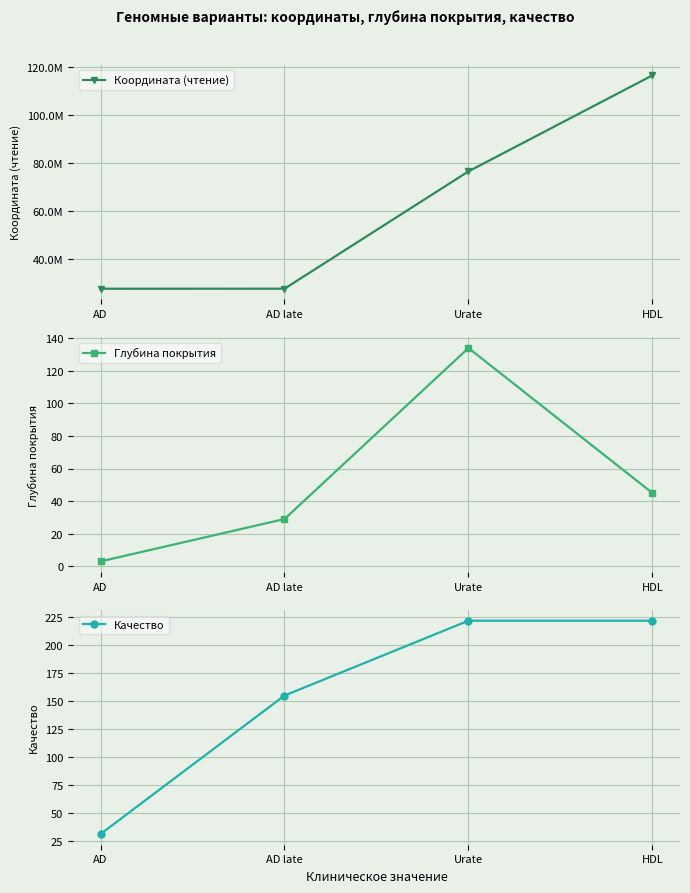

True or false: Координата (чтение) and Глубина покрытия cross at least once.

False